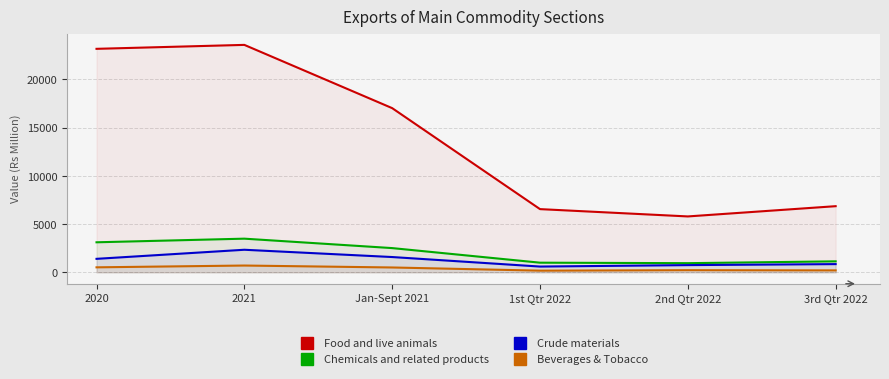

What is the greatest value displayed?

23584